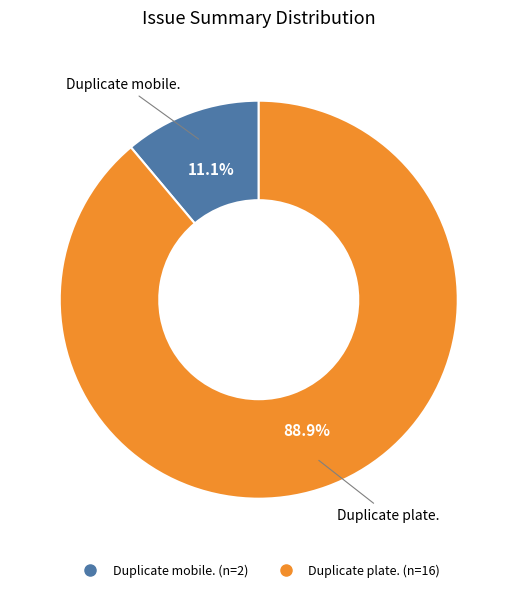

Does any single category account for the majority?

Yes